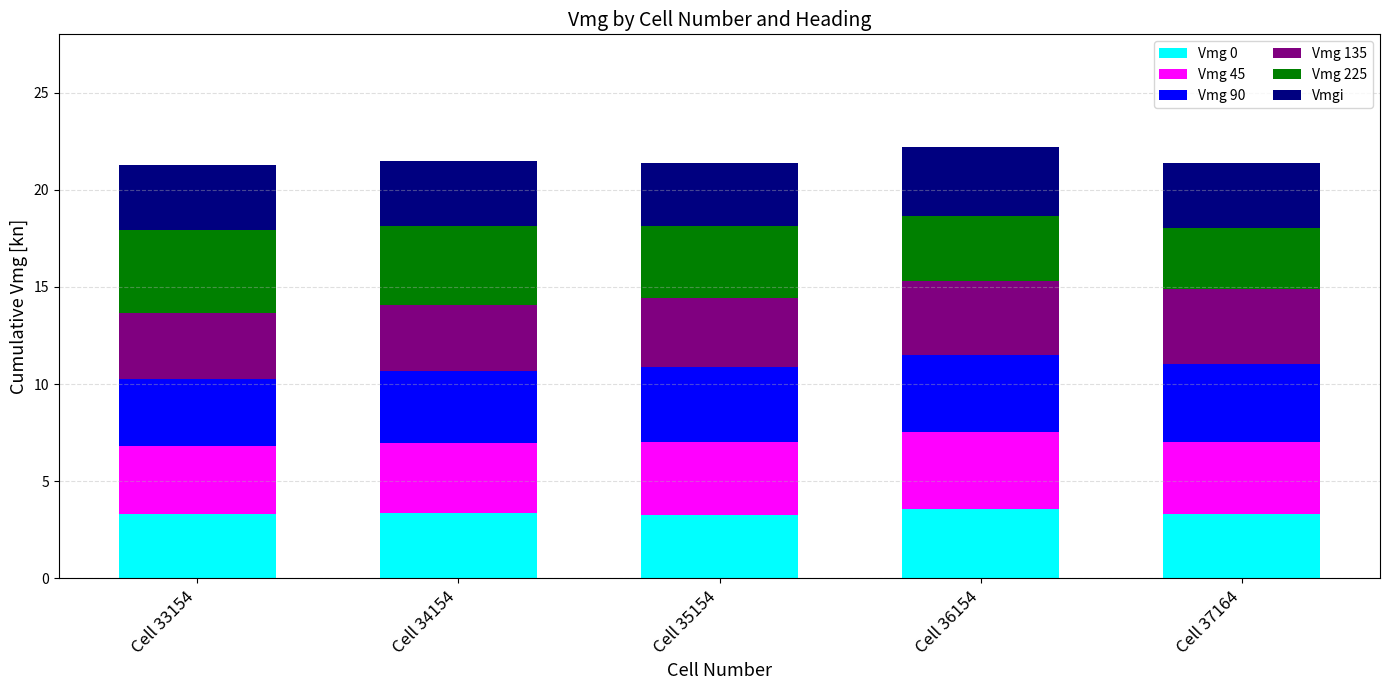

What is the minimum value for Vmg 0?

3.3